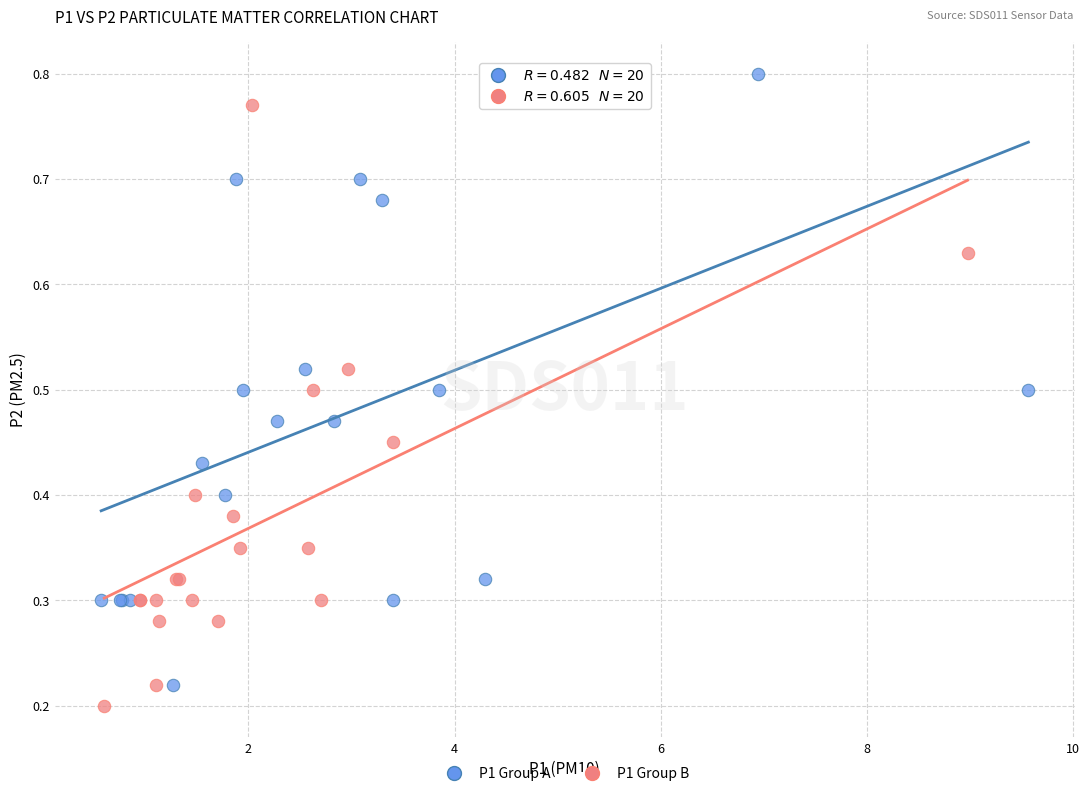

Which series reaches the maximum Y coordinate?

P1 Group A